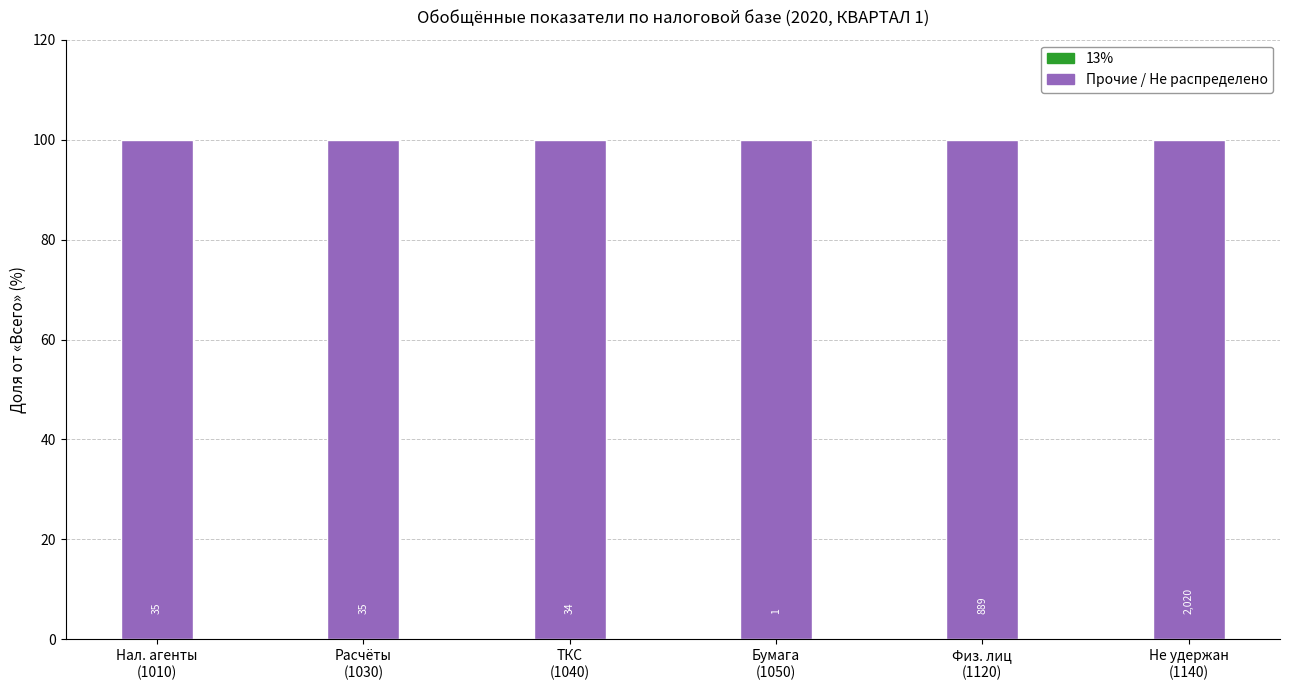

The Прочие / Не распределено series shows 145 at Нал. агенты
(1010). True or false?

False